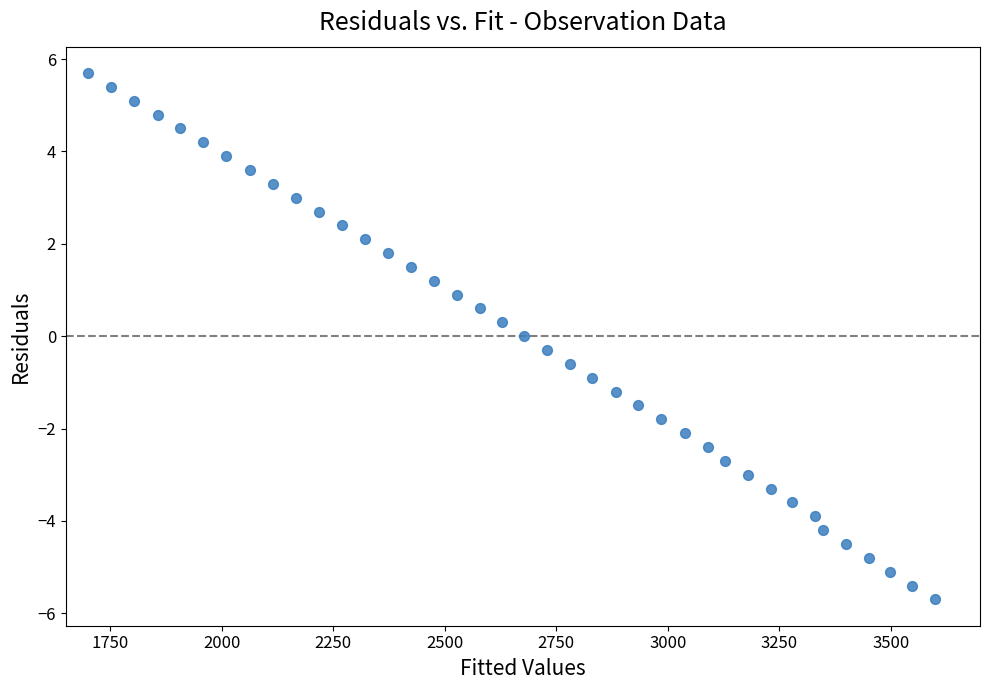

What is the range of Y values (max minus min)?

11.4